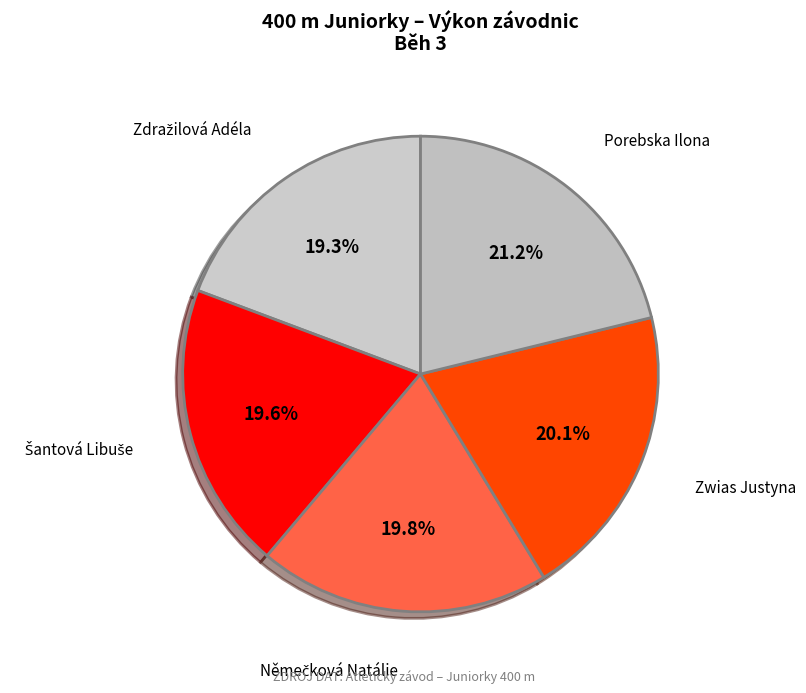

Is Zwias Justyna the majority of the pie?

No